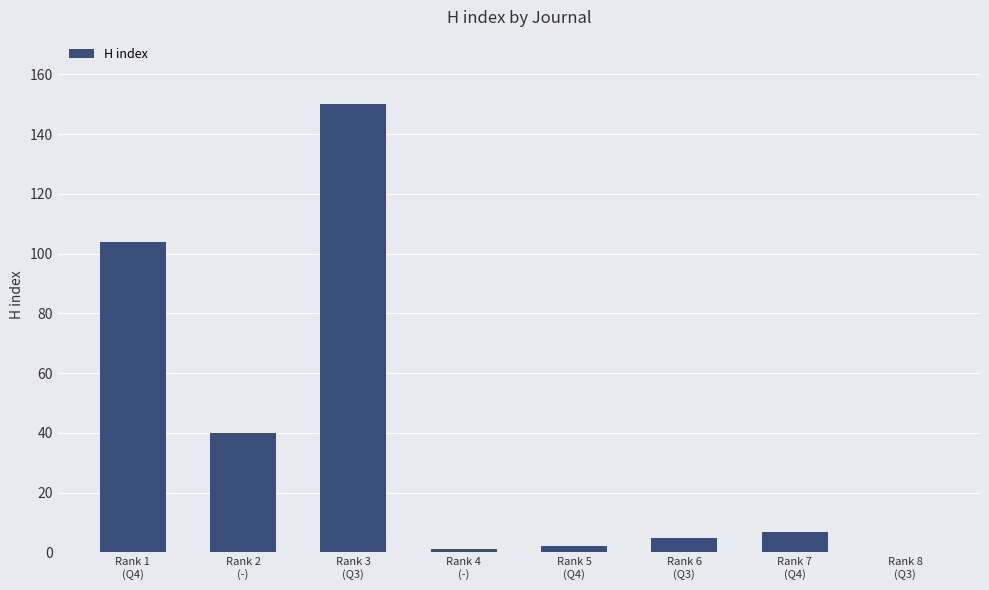

What is the greatest value displayed?

150